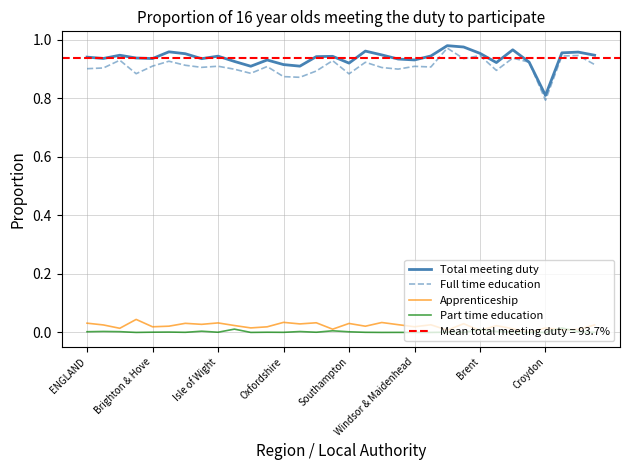

What position from the left is 18?

19